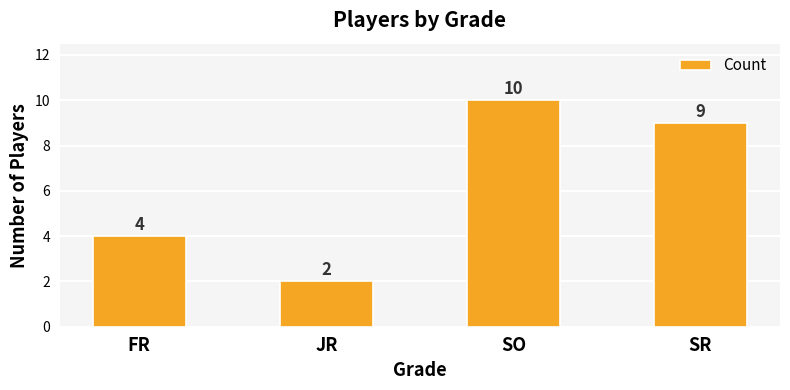

What is the greatest value displayed?

10